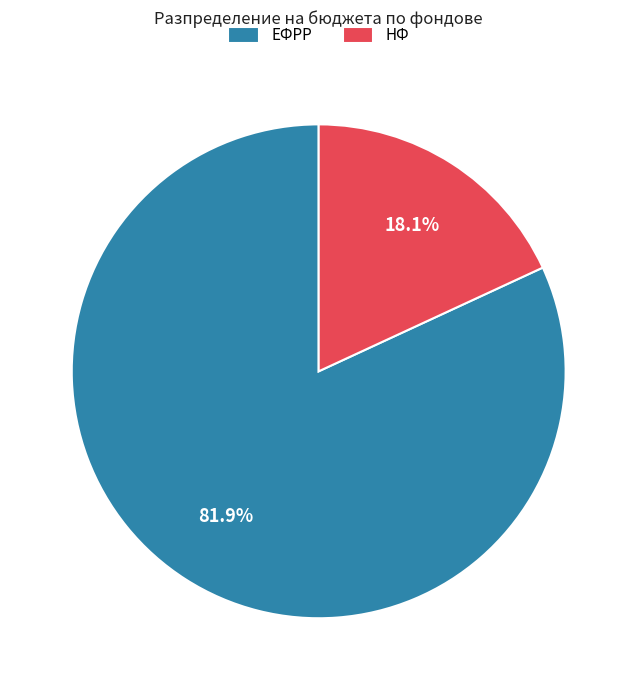

The ЕФРР slice represents 82% of the pie. True or false?

True